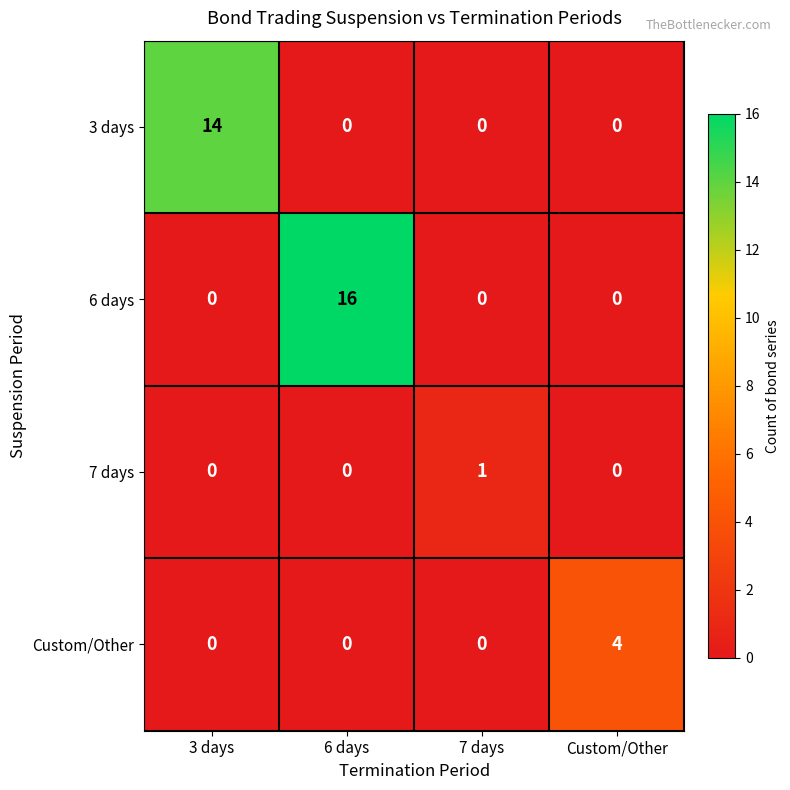

The Custom/Other series shows 0 at 6 days. True or false?

True